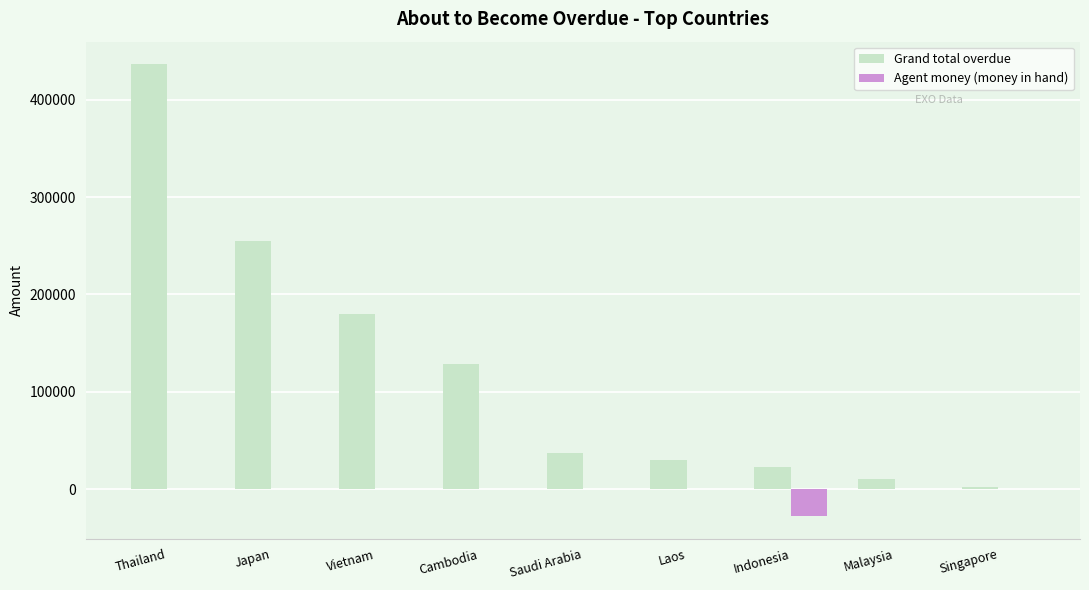

Which series changed the most between Cambodia and Indonesia?

Grand total overdue